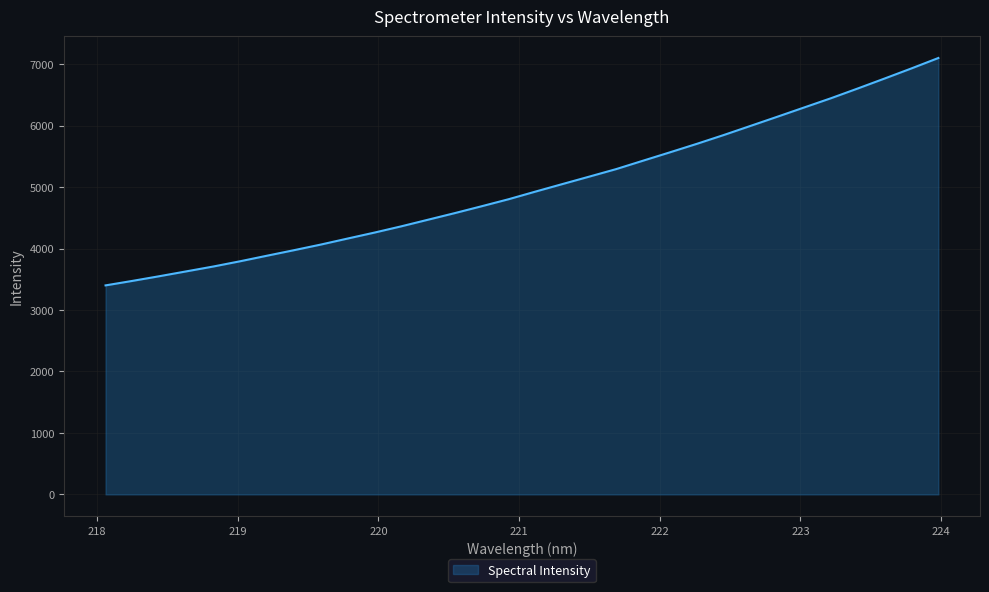

What is the minimum value shown in the chart?

3400.7